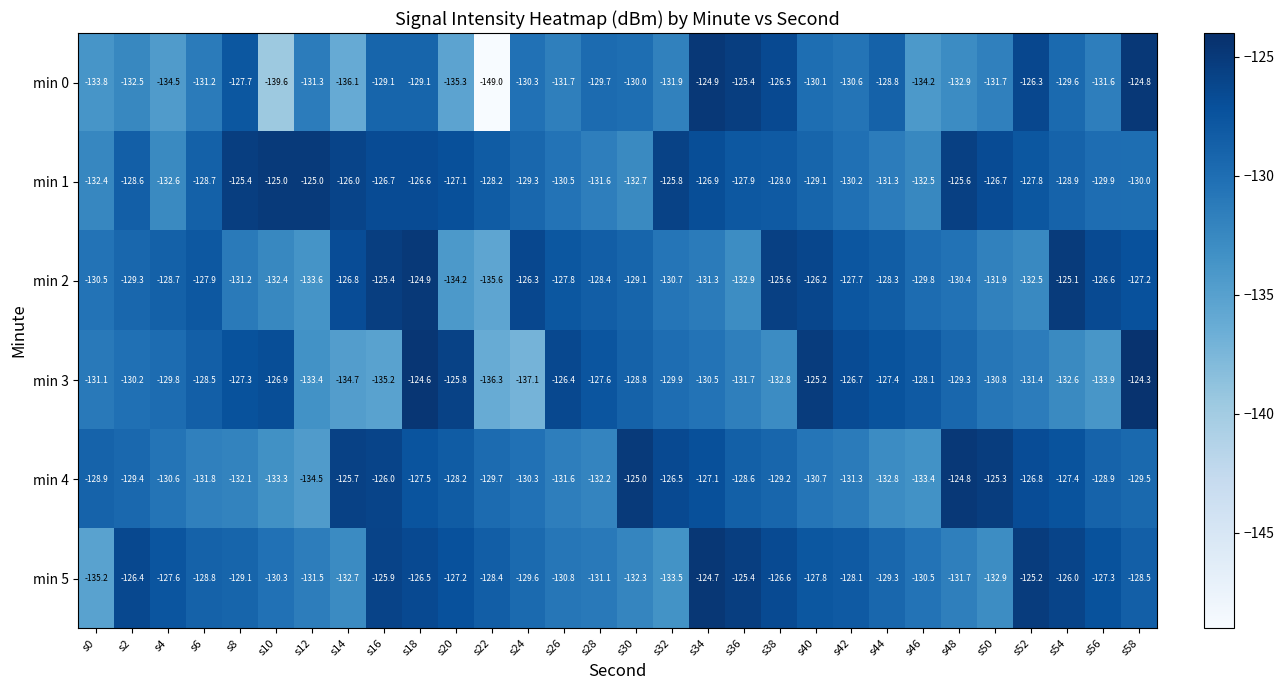

What is the total value across all series at s40?

-769.1